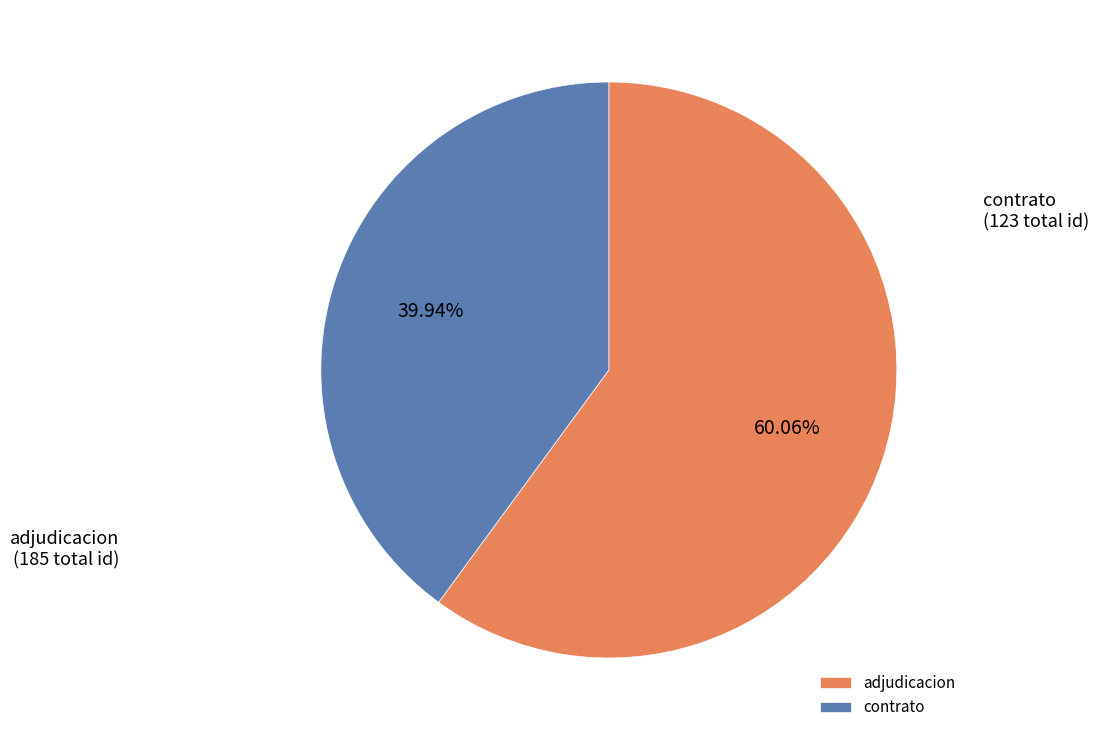

Which category has the biggest portion of the pie?

adjudicacion